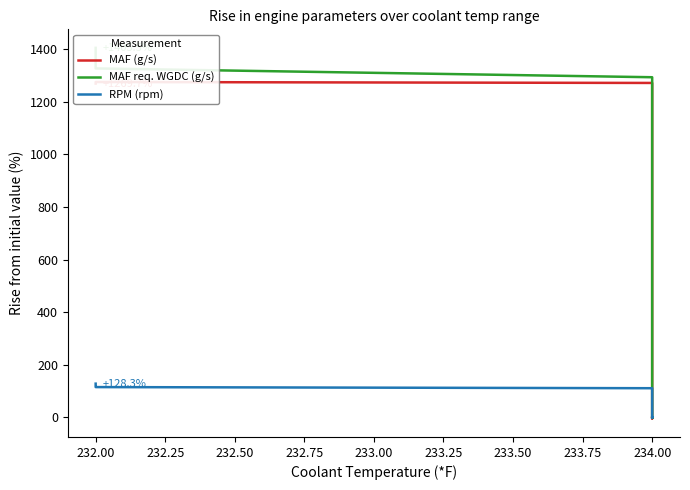

Rank the series by their maximum value, from lowest to highest.

RPM (rpm), MAF (g/s), MAF req. WGDC (g/s)